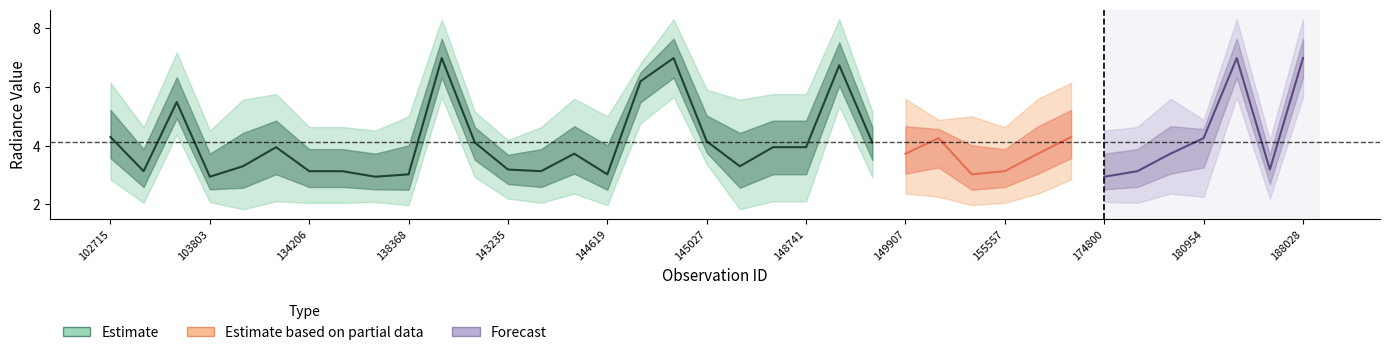

How many interior local peaks does the rade9_bin_1q series have?

10